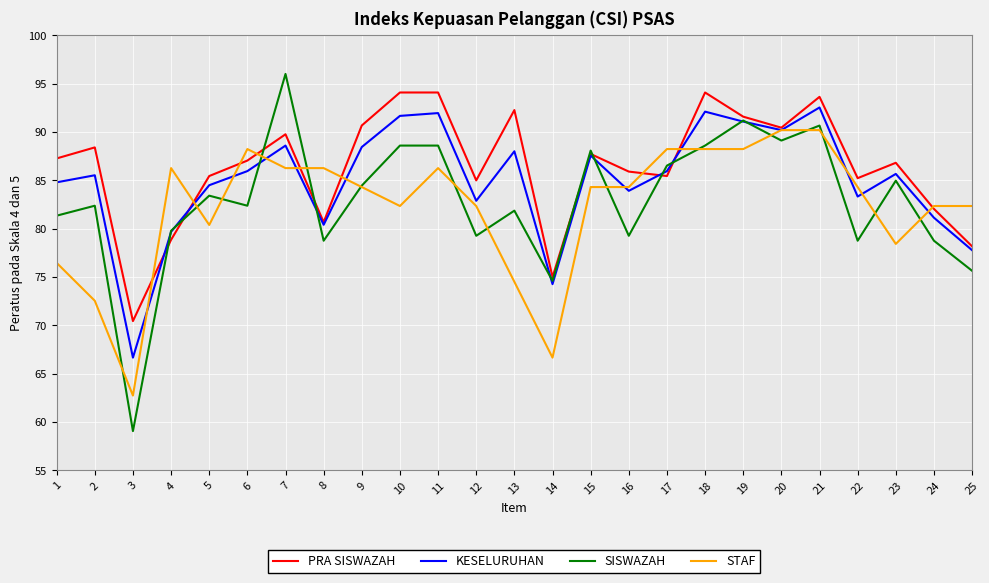

True or false: STAF has a value of 49.7 at 15.

False